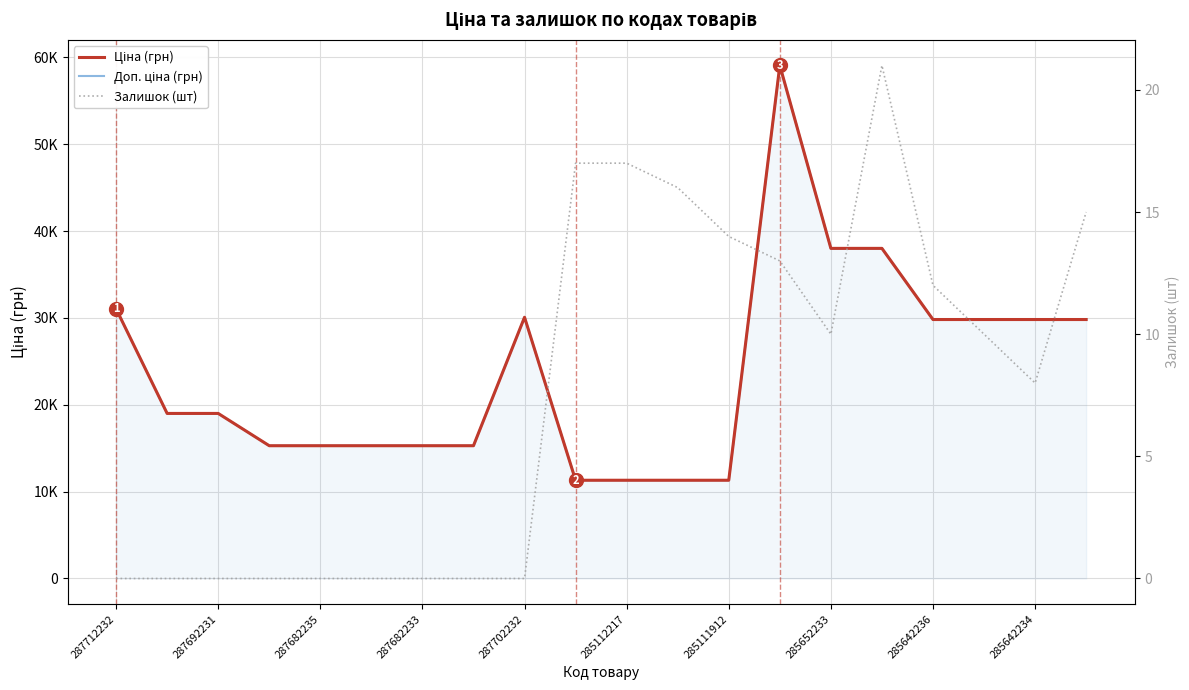

What is the average value of the Залишок (шт) series?

7.7